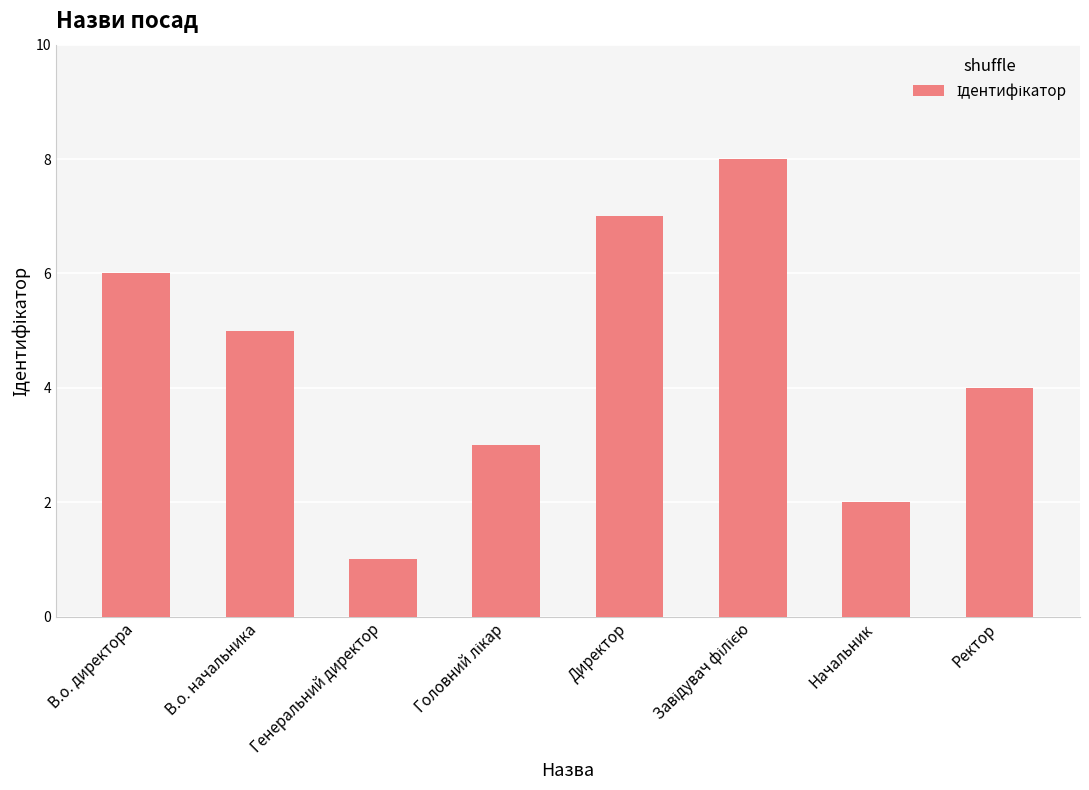

What is the difference between the maximum and minimum values?

7